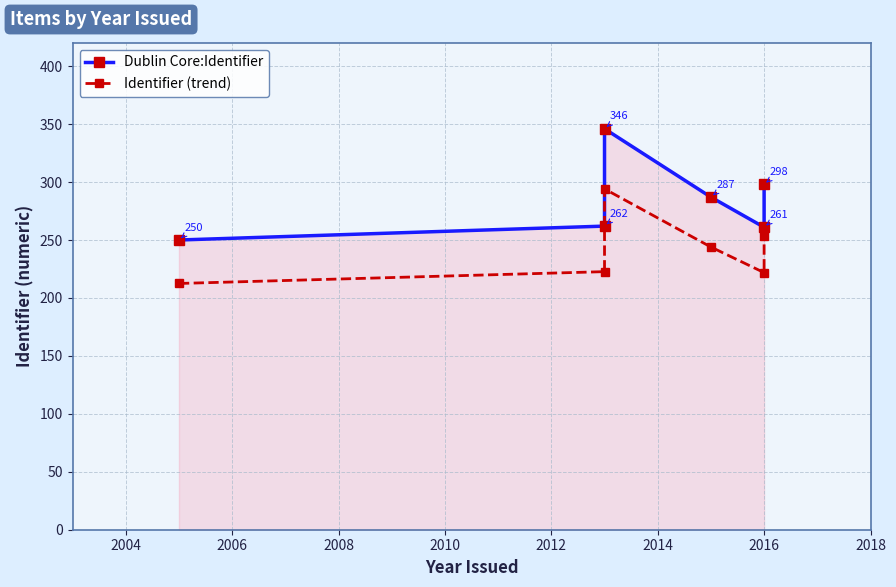

Is it true that Identifier (trend) equals 84.9 at 2016?

False